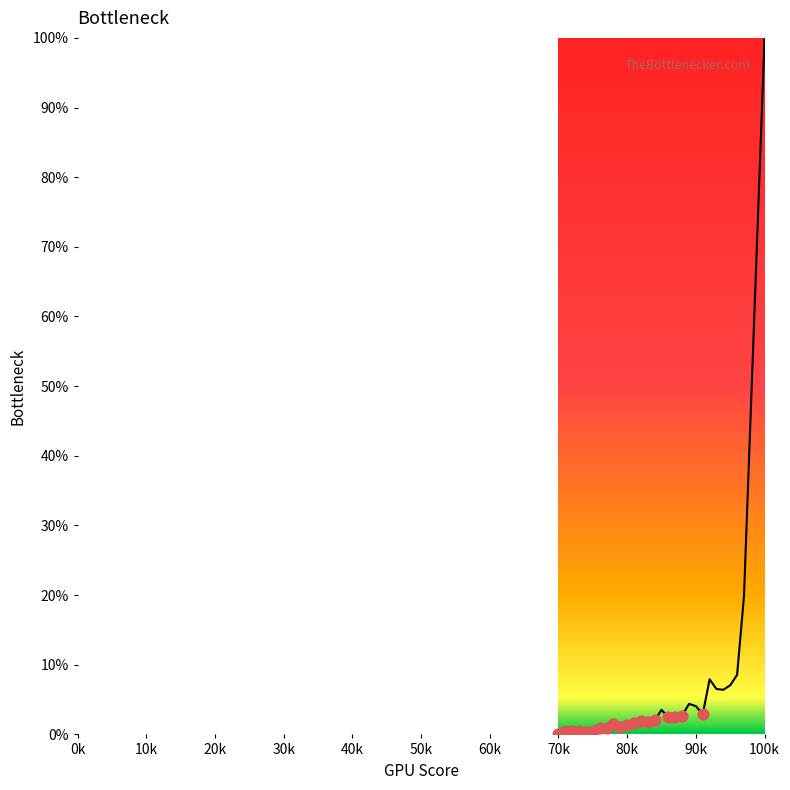

Does the chart have visible grid lines?

No